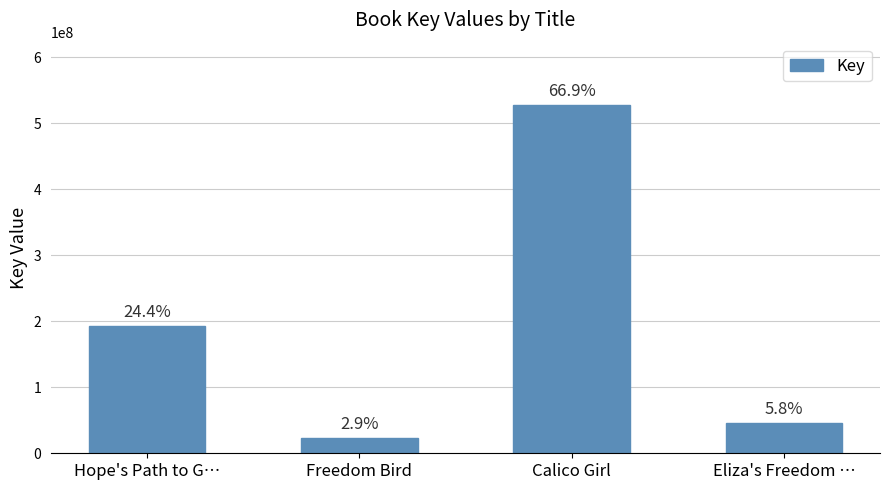

Are the bars horizontal?

No